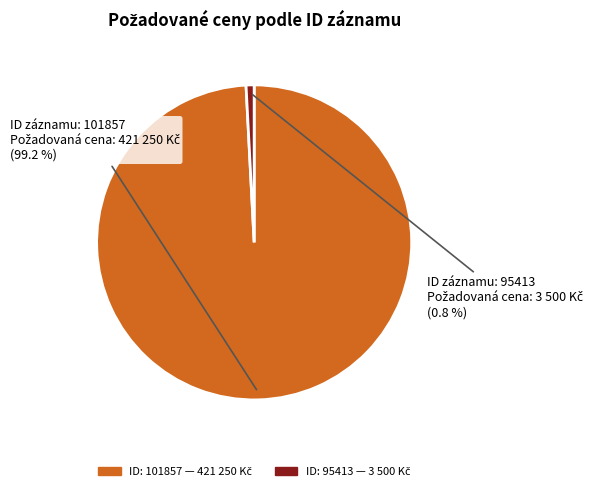

Does any single category account for the majority?

Yes